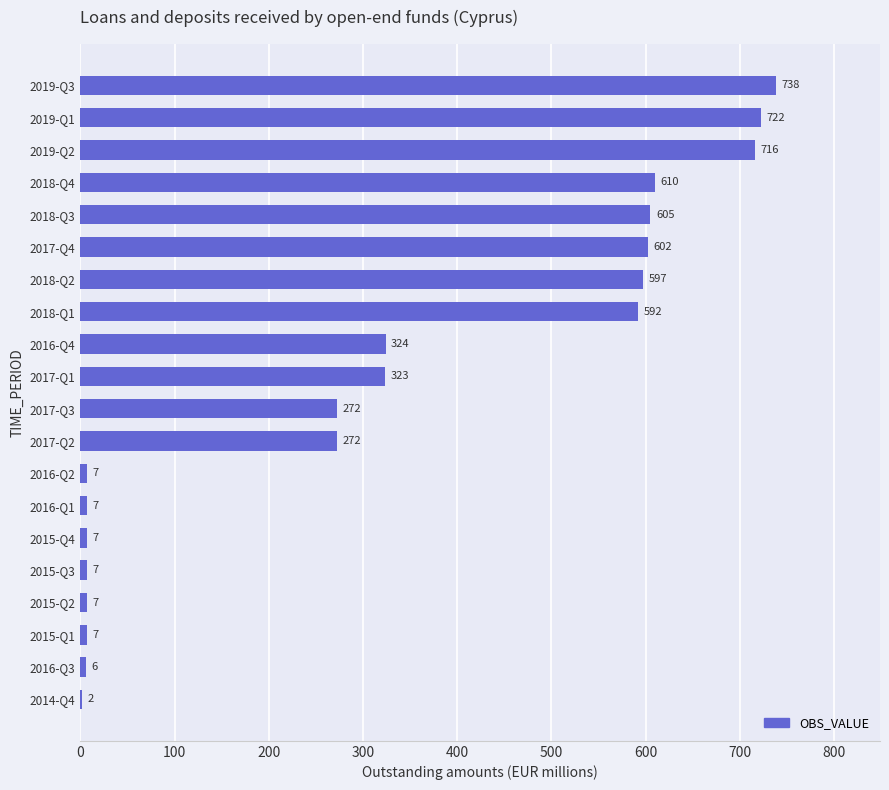

The value at 2018-Q2 is 807. True or false?

False